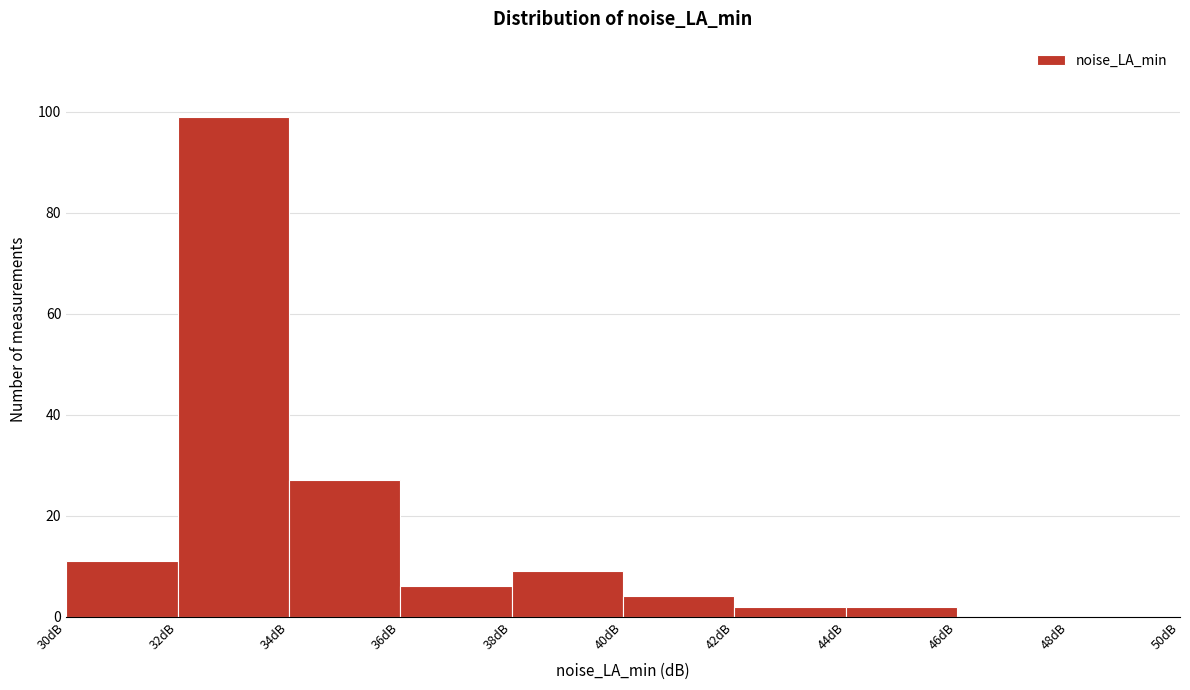

How tall is the bar that spans 40 to 42 on the x-axis? The values are not printed on the chart, so give them approximately, as read against the axis.

4